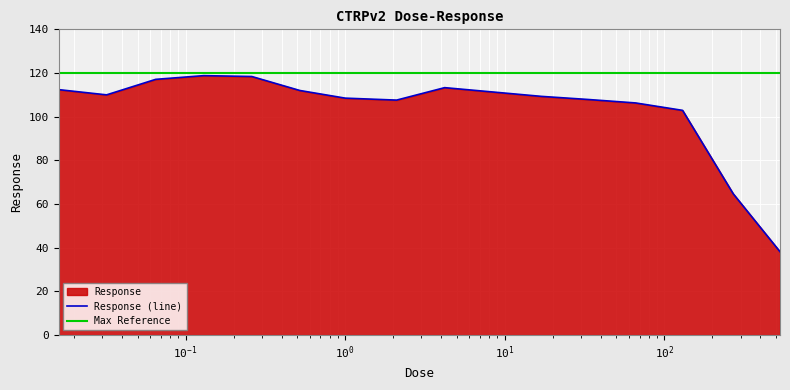

What is the lowest value of the Response (line) series?

38.2